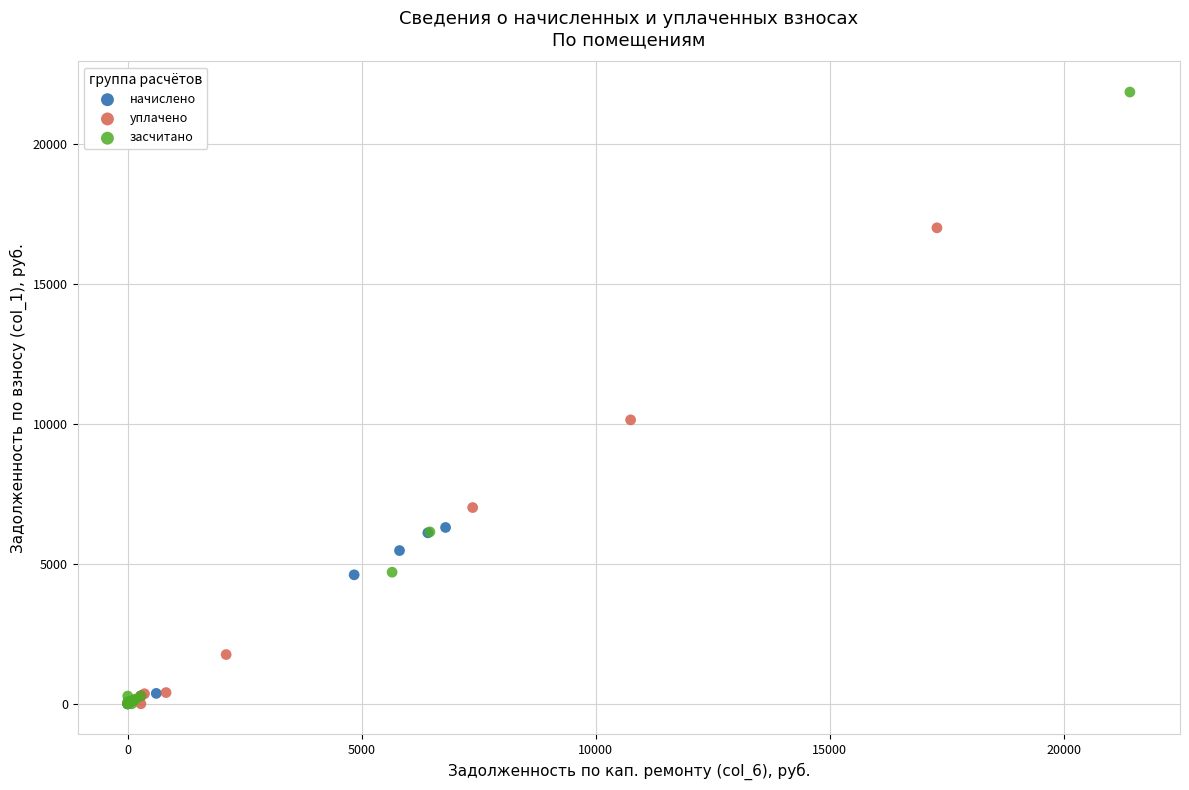

Which series has the widest spread of Y values?

засчитано